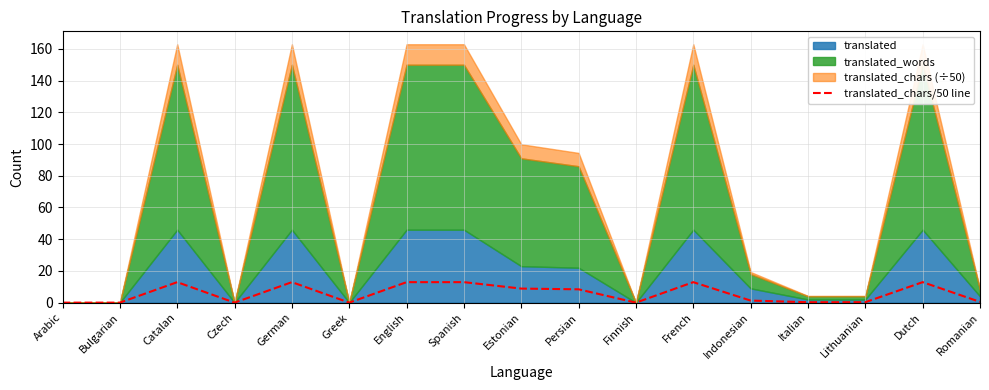

Is it true that translated_chars/50 line equals 12.9 at English?

True